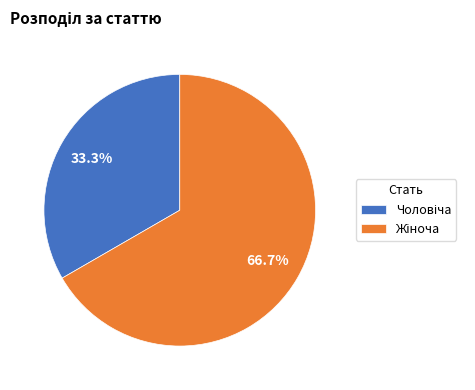

Is there any slice that represents more than half of the pie?

Yes